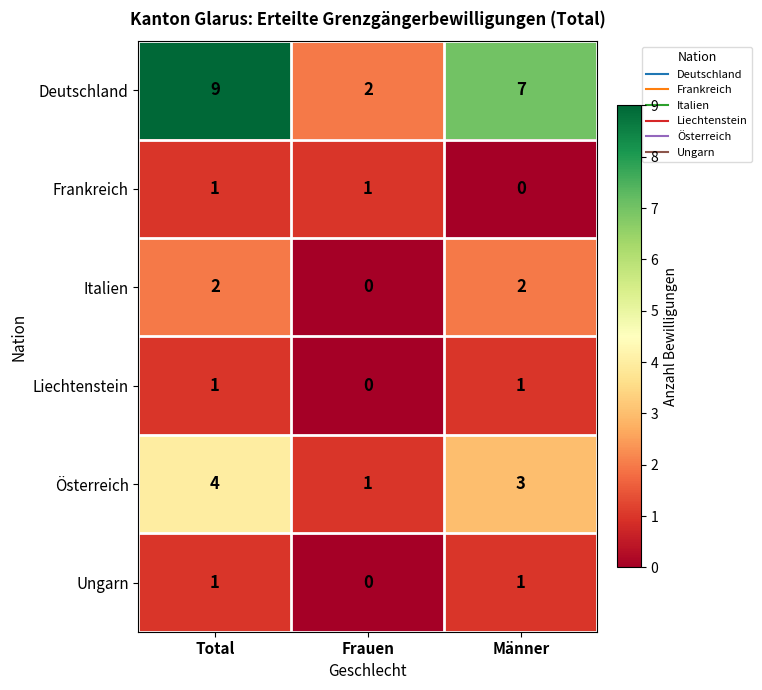

Is the value of Österreich at Total greater than the value of Italien at Total?

Yes